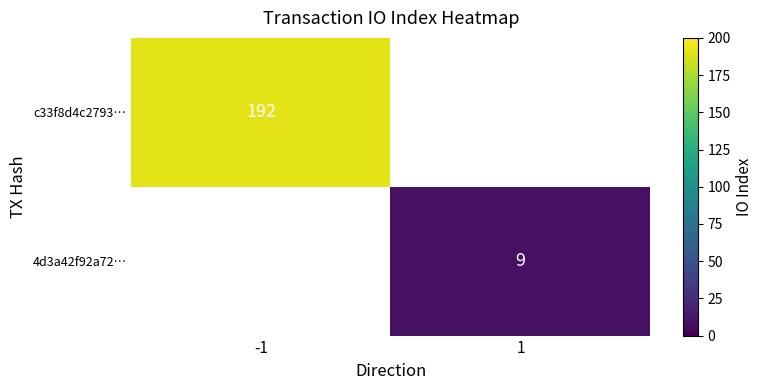

The c33f8d4c2793… series shows 104 at -1. True or false?

False